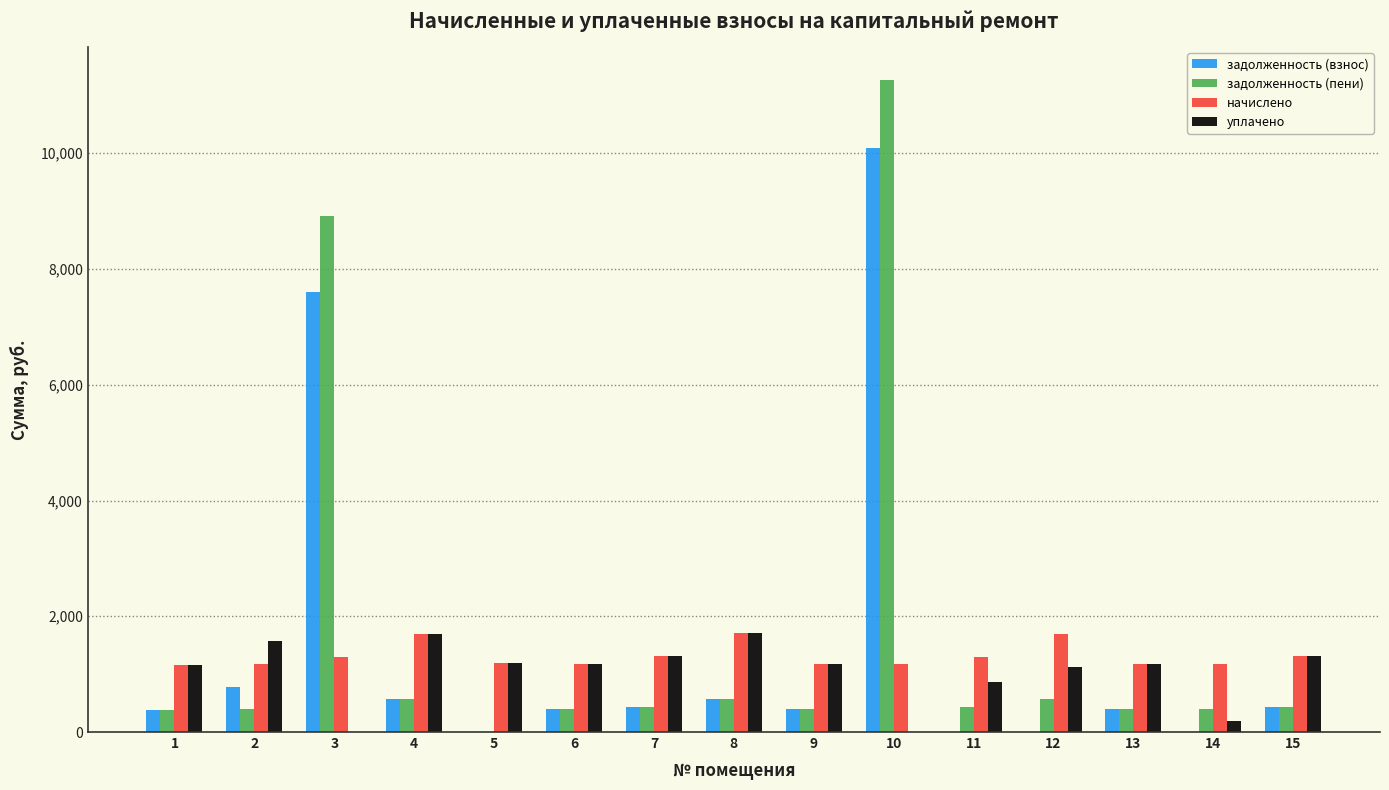

Read the задолженность (пени) value at 12.

565.3